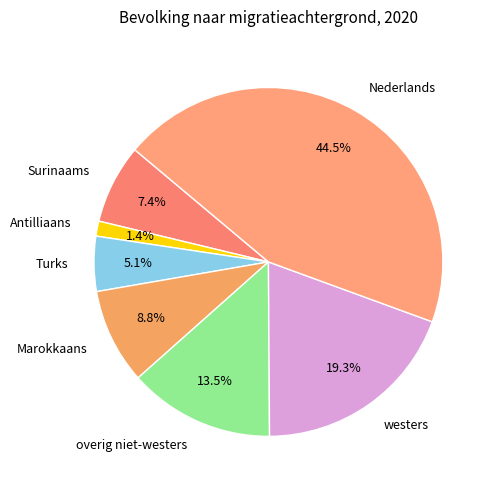

Between Nederlands and overig niet-westers, which is larger?

Nederlands